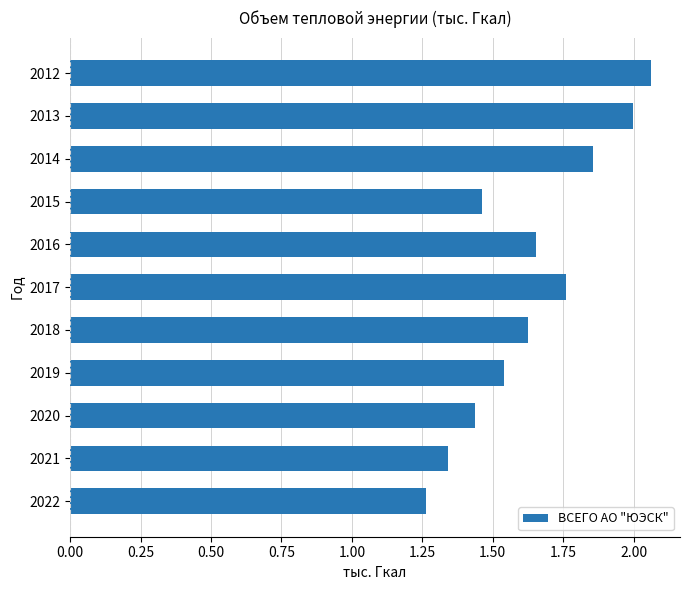

What is the sum of all values?

18.0